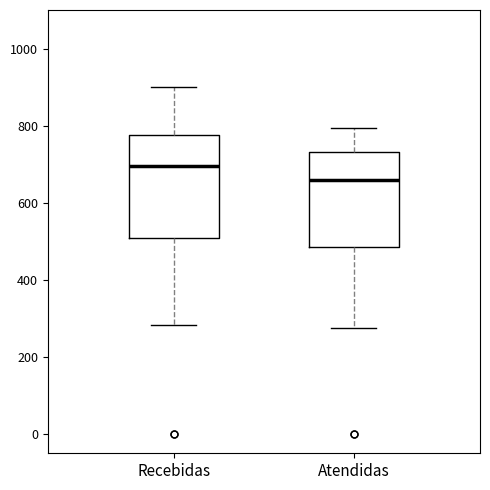

Which box is the tallest, from its lower edge to its upper edge?

Recebidas